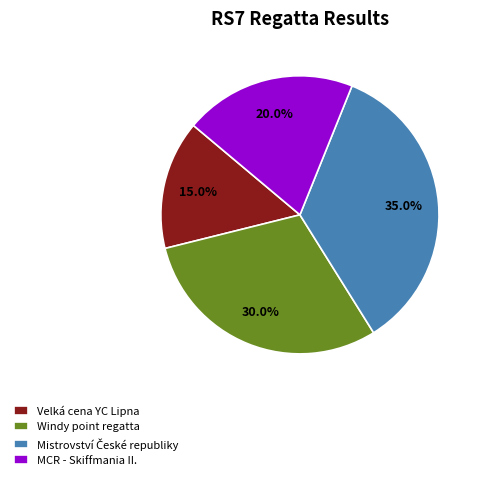

To the nearest percent, what is the average slice percentage?

25%